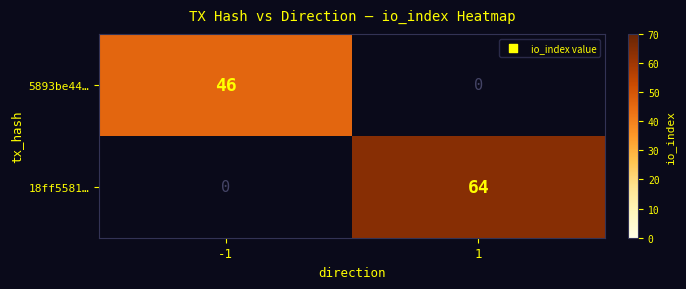

How many data points does each series have?

2